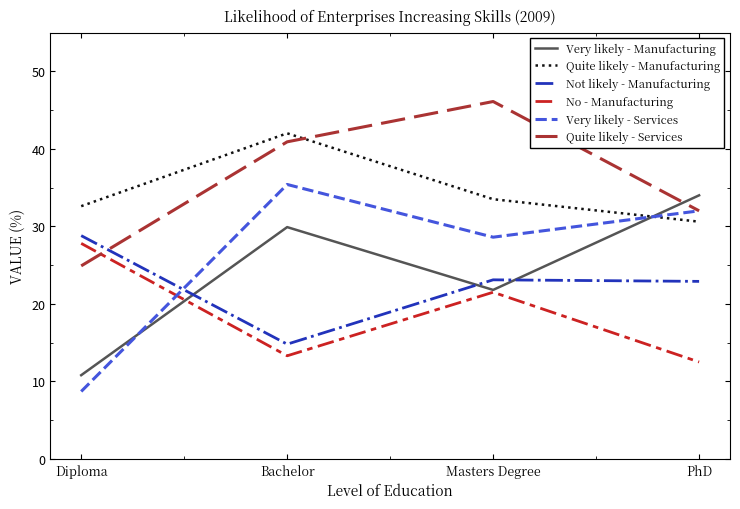

Which label corresponds to the smallest value in the chart?

Diploma